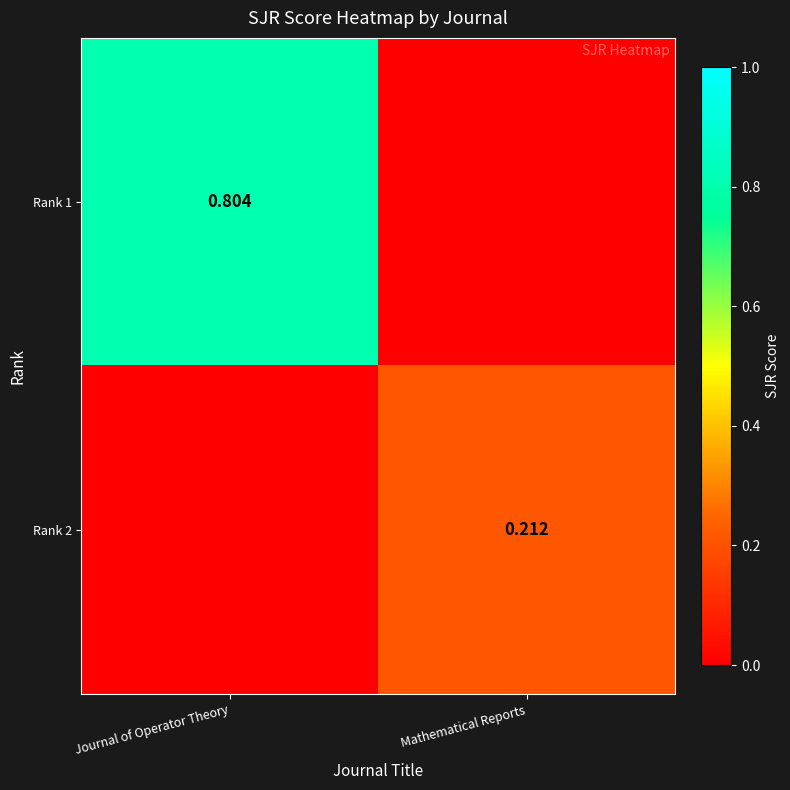

Is the value of Rank 1 at Journal of Operator Theory greater than the value of Rank 2 at Mathematical Reports?

Yes